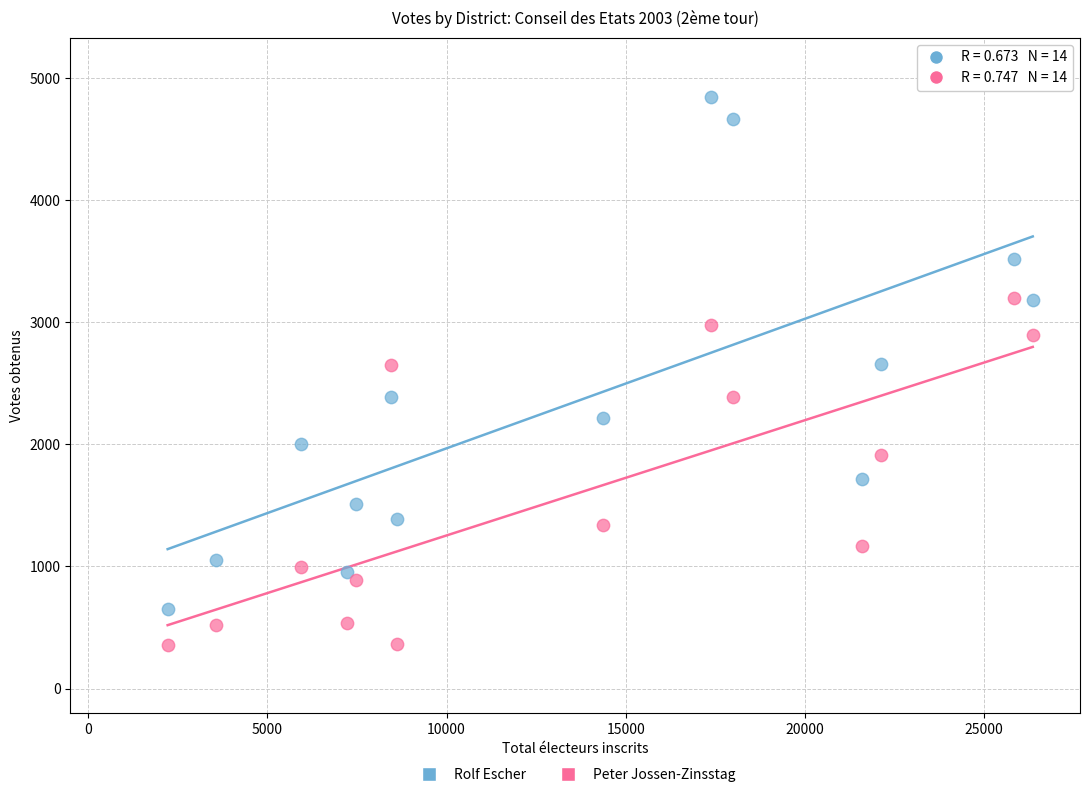

What are all the series names shown in the legend?

Rolf Escher, Peter Jossen-Zinsstag